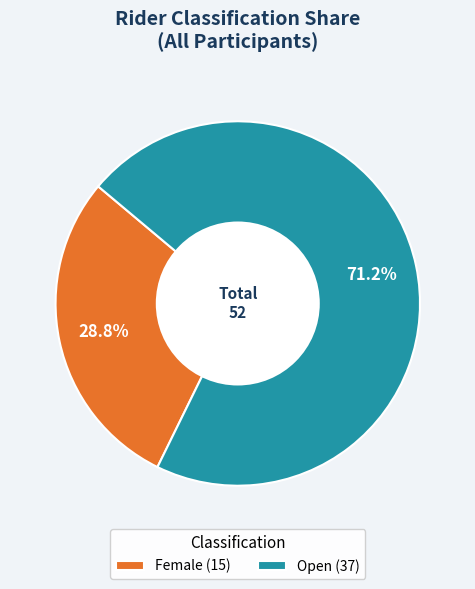

Combined, what portion of the pie is Female (15) and Open (37)?

100.0%